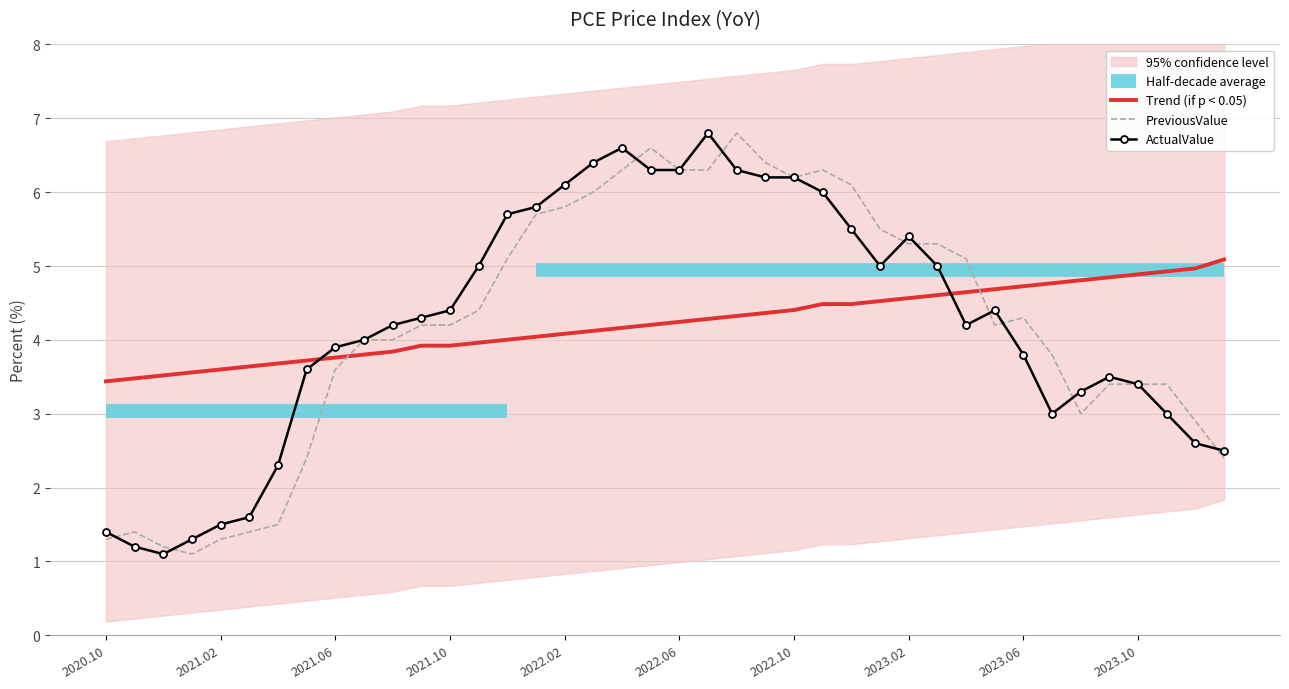

Reading right to left, extract all data points from this chart.

Trend (if p < 0.05): 5.1	5.0	4.9	4.9	4.8	4.8	4.8	4.7	4.7	4.6	4.6	4.6	4.5	4.5	4.5	4.4	4.4	4.3	4.3	4.2	4.2	4.2	4.1	4.1	4.0	4.0	4.0	3.9	3.9	3.8	3.8	3.8	3.7	3.7	3.6	3.6	3.6	3.5	3.5	3.4
PreviousValue: 2.4	2.9	3.4	3.4	3.4	3.0	3.8	4.3	4.2	5.1	5.3	5.3	5.5	6.1	6.3	6.2	6.4	6.8	6.3	6.3	6.6	6.3	6.0	5.8	5.7	5.1	4.4	4.2	4.2	4.0	4.0	3.6	2.4	1.5	1.4	1.3	1.1	1.2	1.4	1.3
ActualValue: 2.5	2.6	3.0	3.4	3.5	3.3	3.0	3.8	4.4	4.2	5.0	5.4	5.0	5.5	6.0	6.2	6.2	6.3	6.8	6.3	6.3	6.6	6.4	6.1	5.8	5.7	5.0	4.4	4.3	4.2	4.0	3.9	3.6	2.3	1.6	1.5	1.3	1.1	1.2	1.4